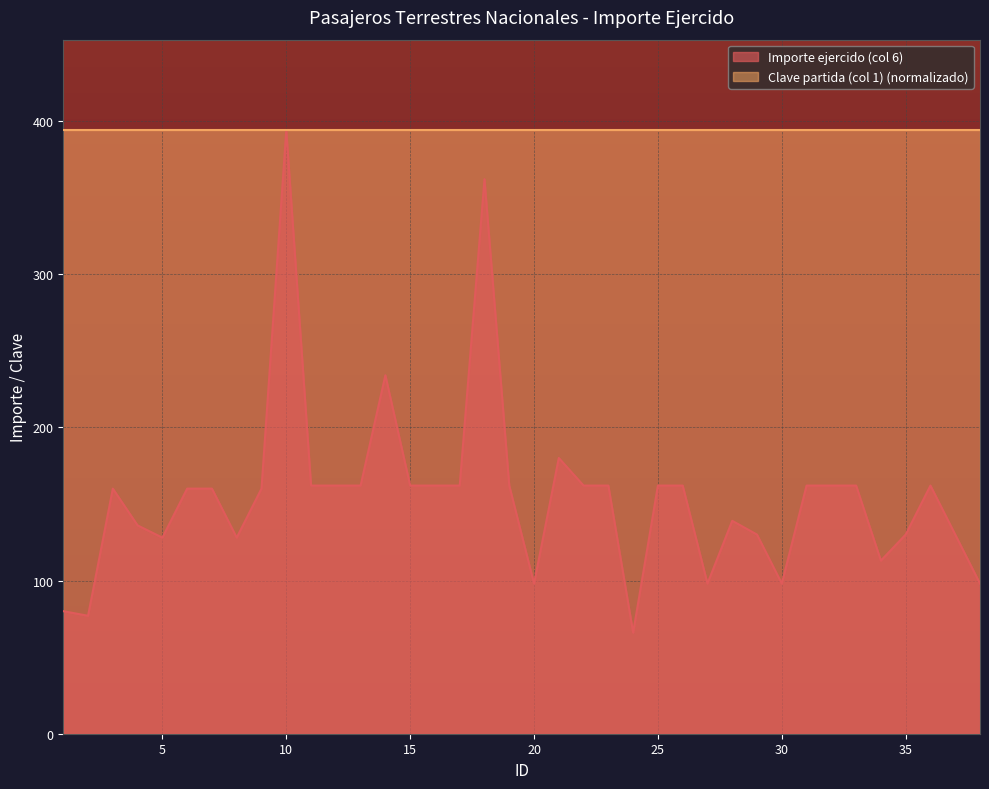

What is the sum of the values at 11 and 29?

292